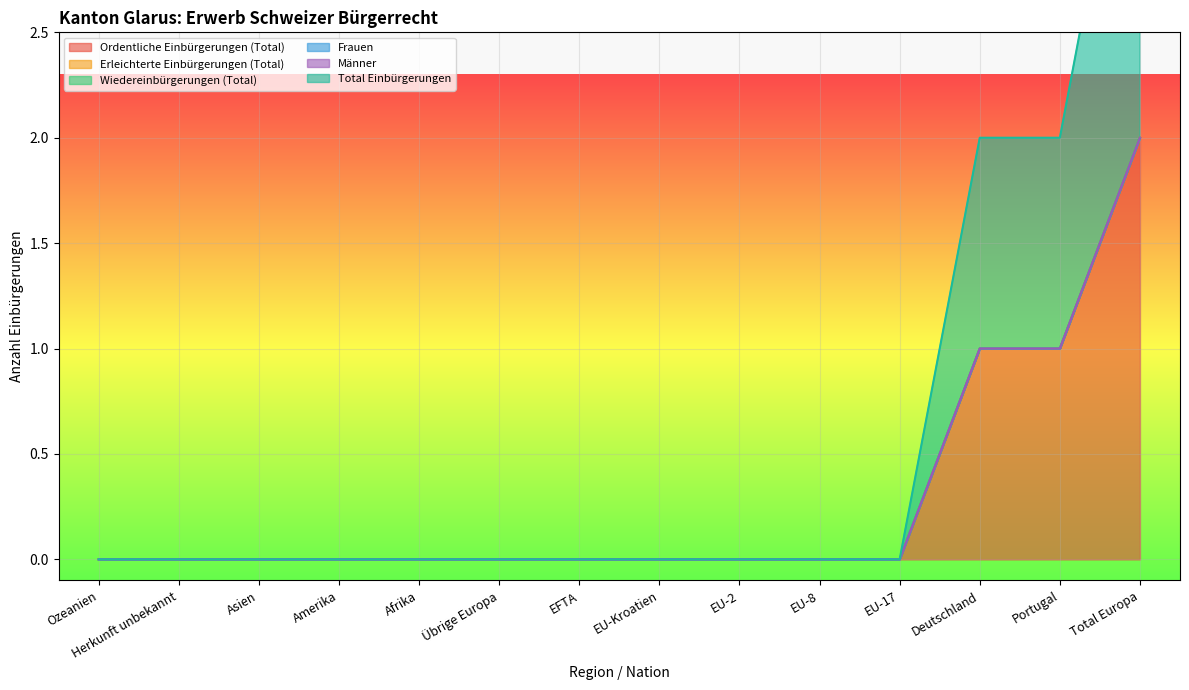

What is the label of the 14th point from the left?

Total Europa